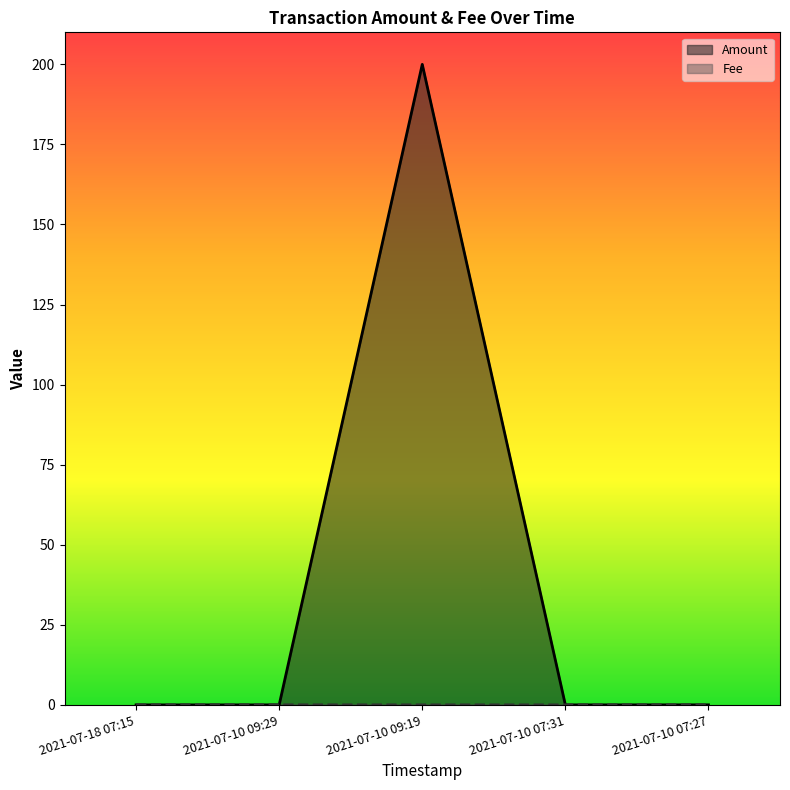

True or false: Amount has more than 0 points higher than both neighbors.

True